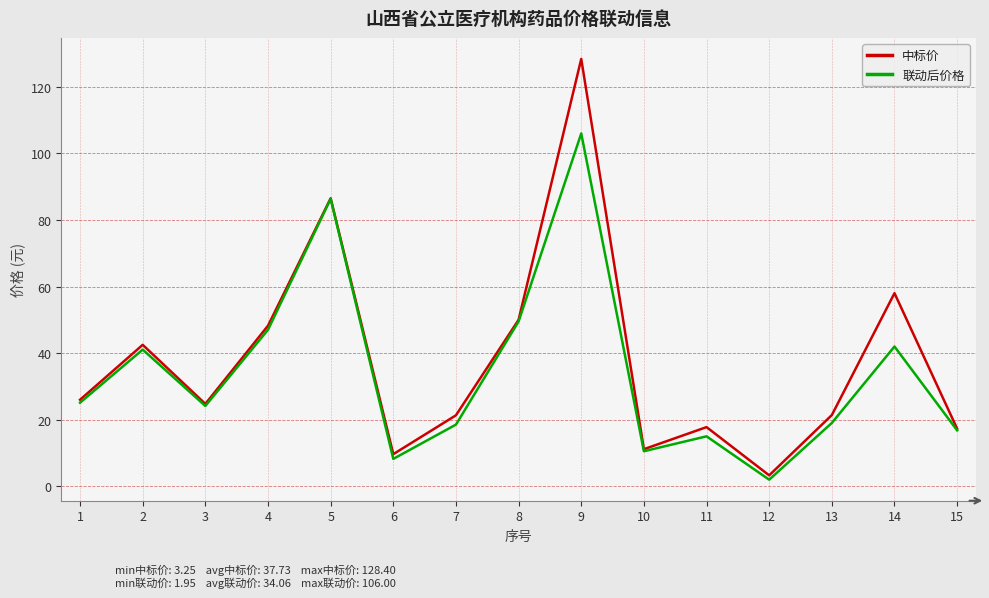

Is the value of 中标价 at 1 greater than the value of 联动后价格 at 10?

Yes